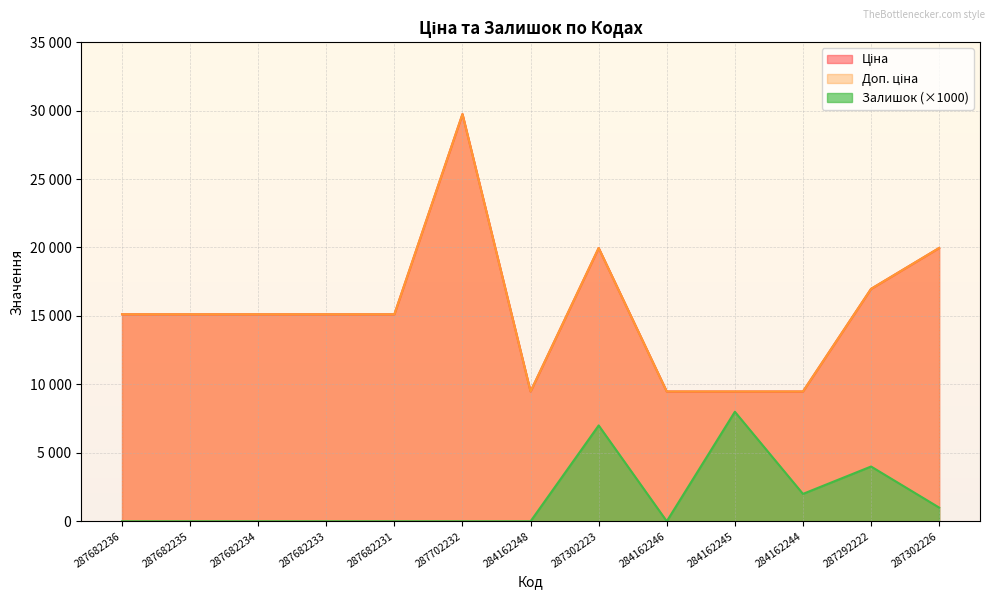

What is the sum of all Ціна values?

200172.2